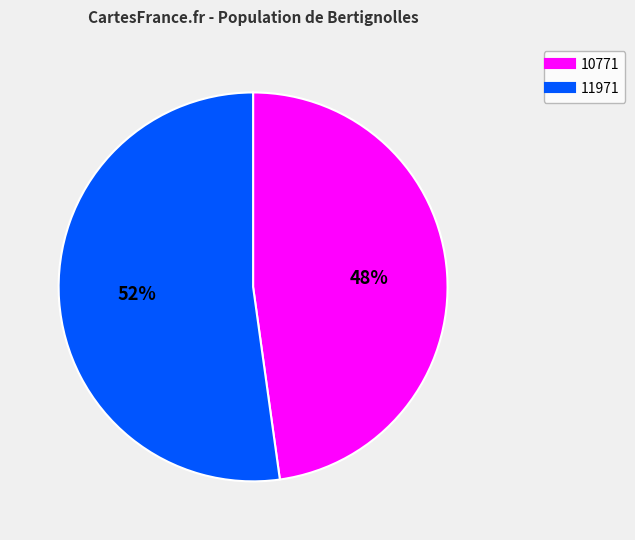

How many slices are in this pie chart?

2